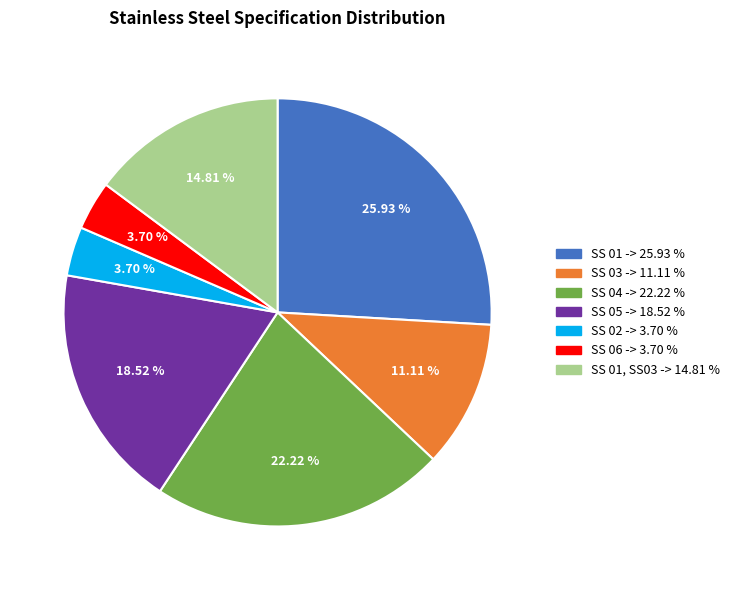

Approximately how many times larger is the value at SS 03 -> 11.11 % compared to SS 05 -> 18.52 %?

0.6